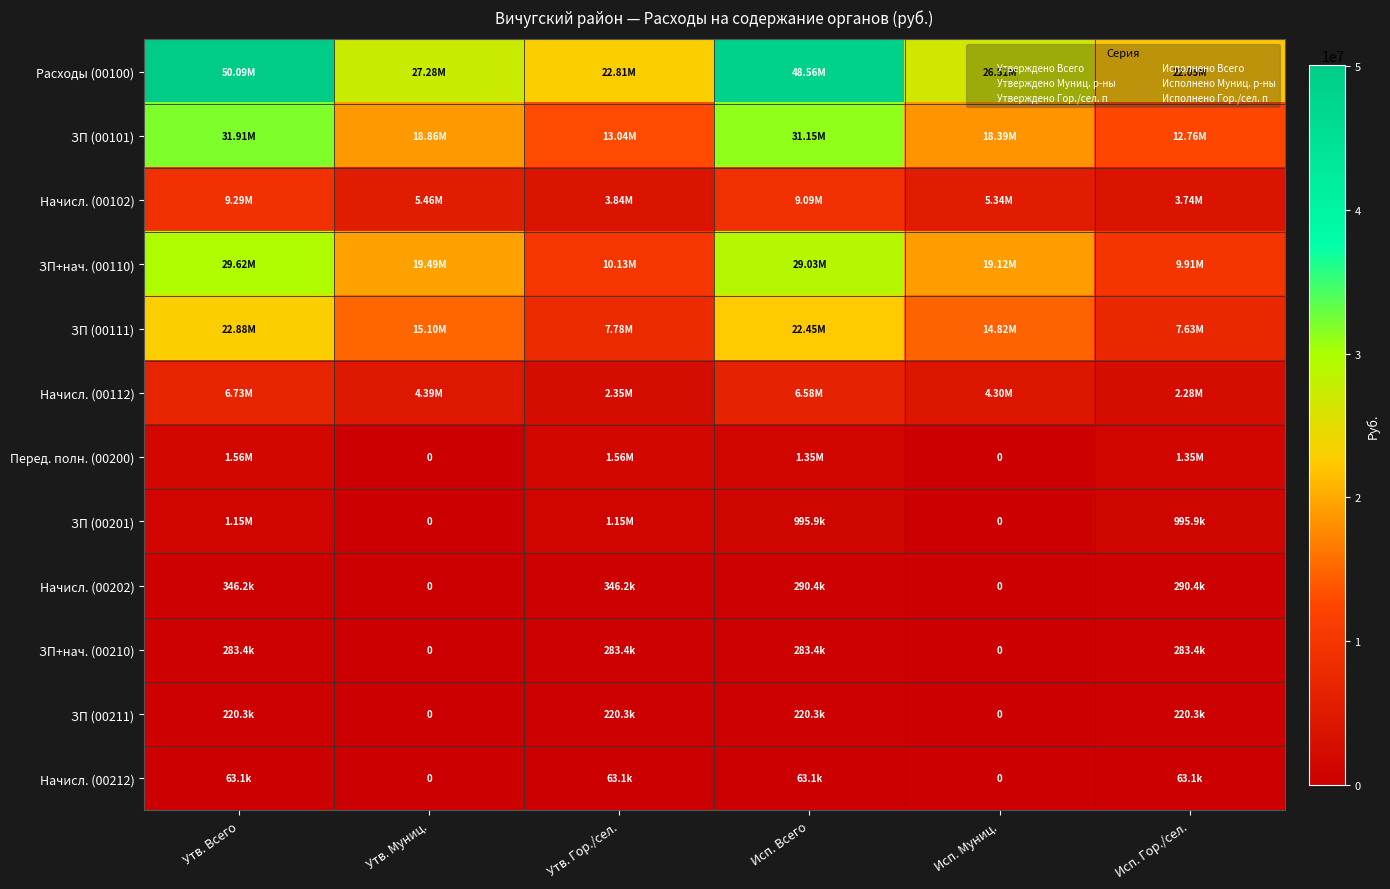

How many data points in ЗП (00111) are less than 15102305?

3